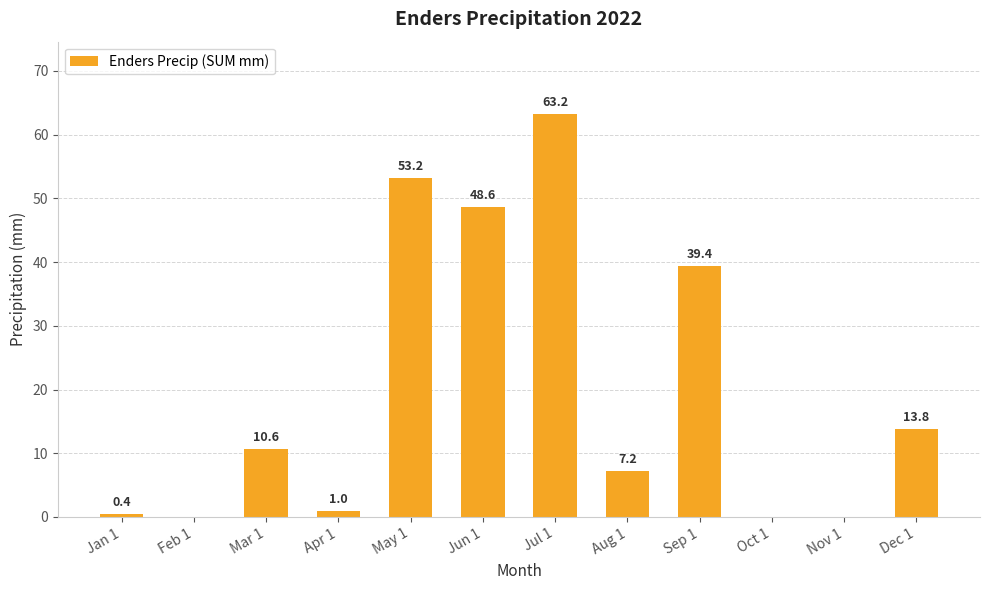

Which has a higher value, Feb 1 or Dec 1?

Dec 1